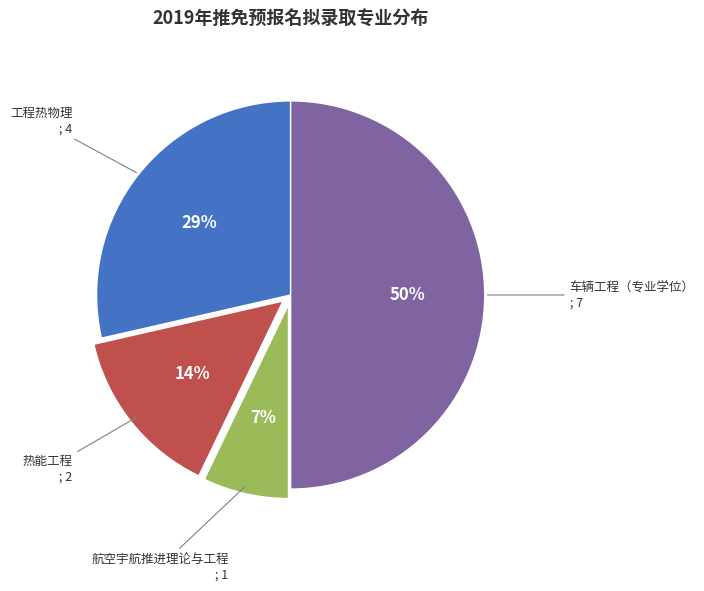

How many segments does this pie chart have?

4